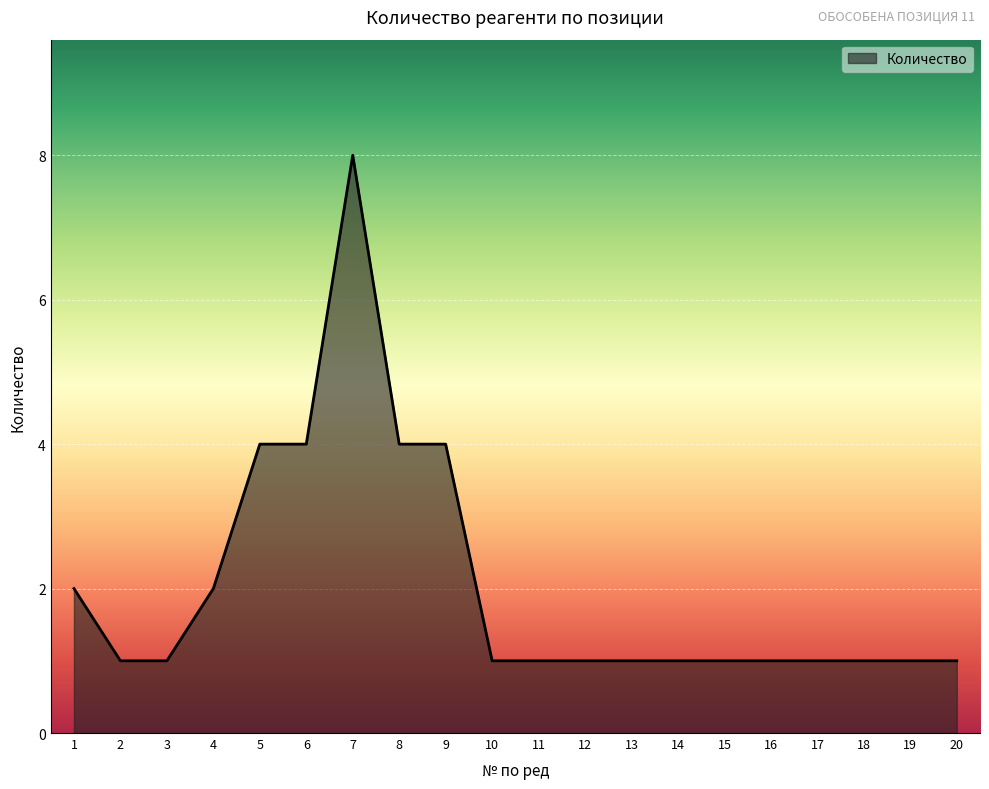

What is the greatest value displayed?

8